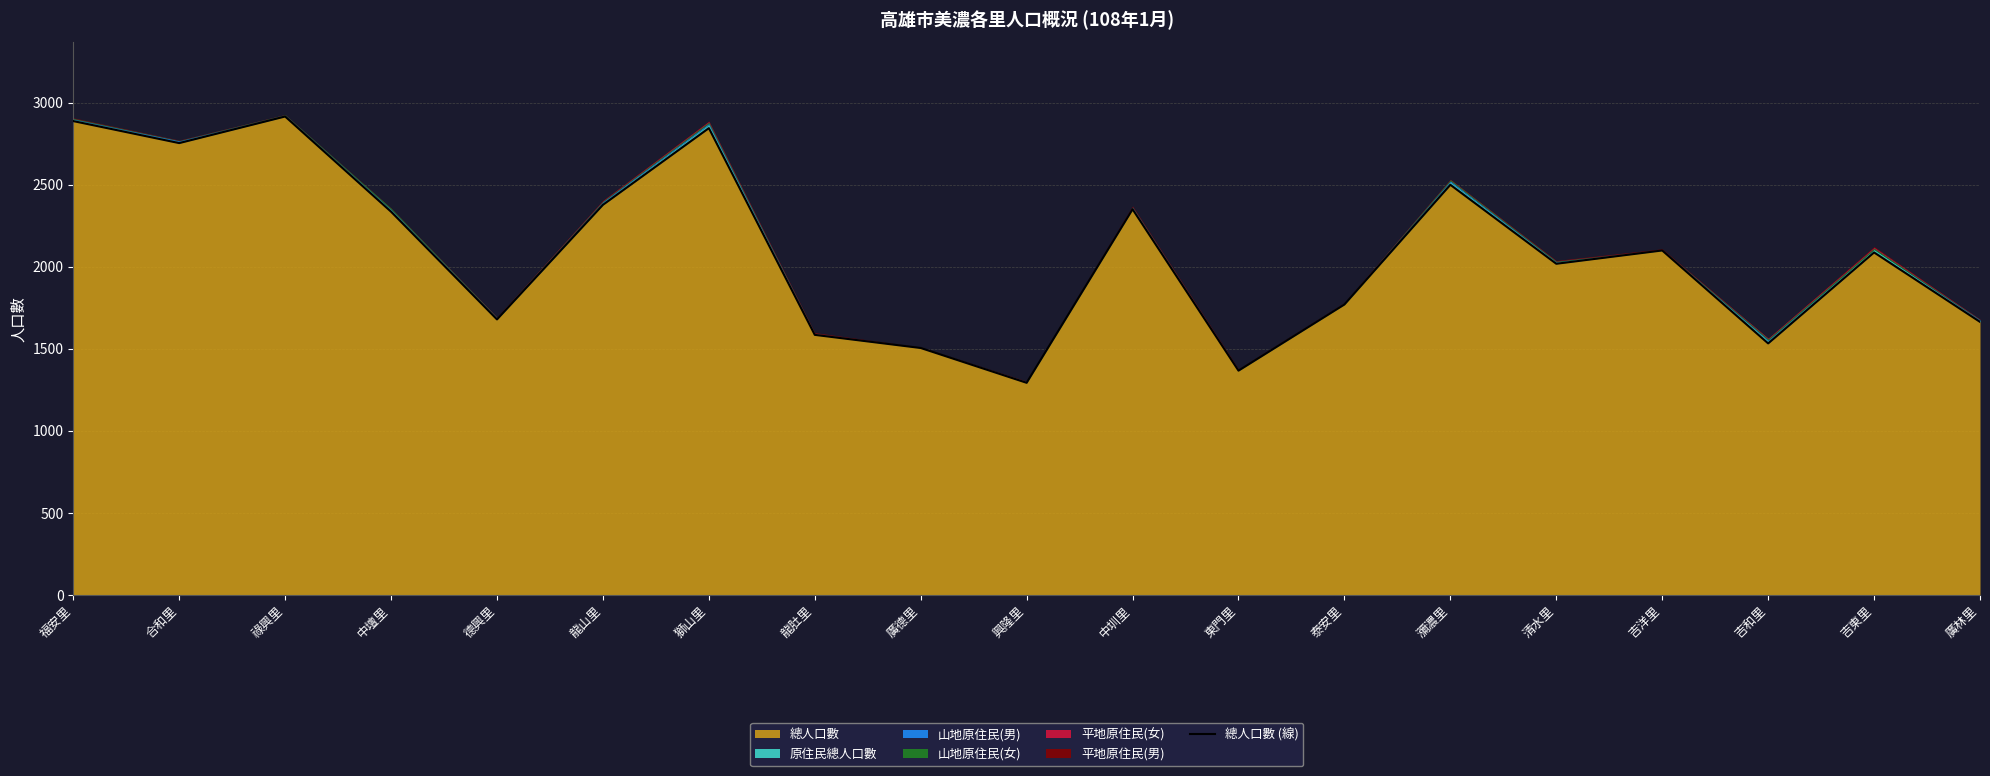

What is the smallest value displayed?

1293